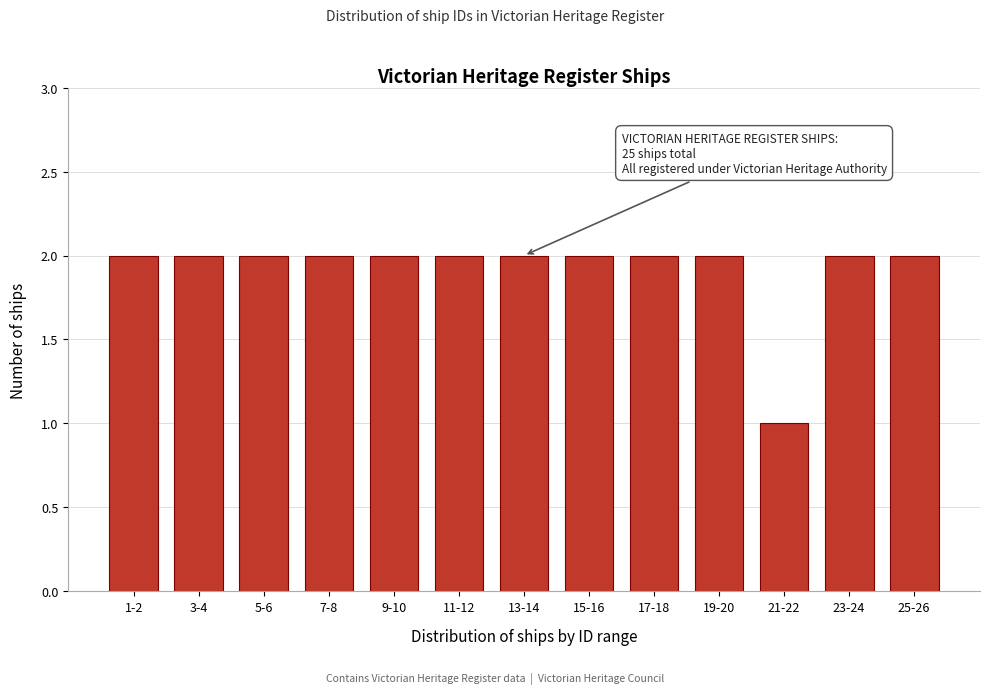

Reading right to left, transcribe all the data shown in this chart.

25-26=2	23-24=2	21-22=1	19-20=2	17-18=2	15-16=2	13-14=2	11-12=2	9-10=2	7-8=2	5-6=2	3-4=2	1-2=2